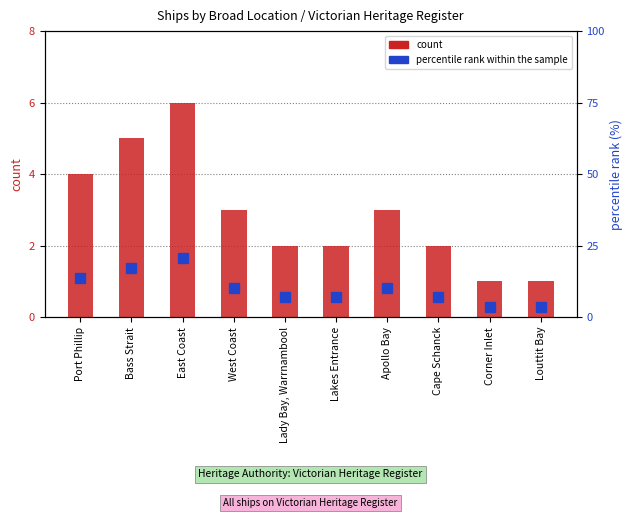

What is the average value of the percentile rank within the sample series?

10.0